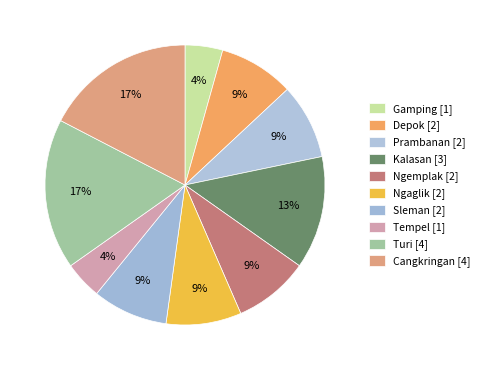

Count the number of slices in the pie.

10